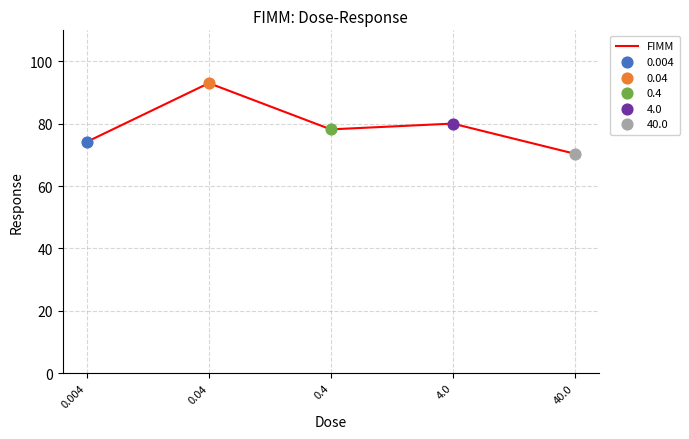

What is the ratio of the value at 40.0 to the value at 4.0?

0.9